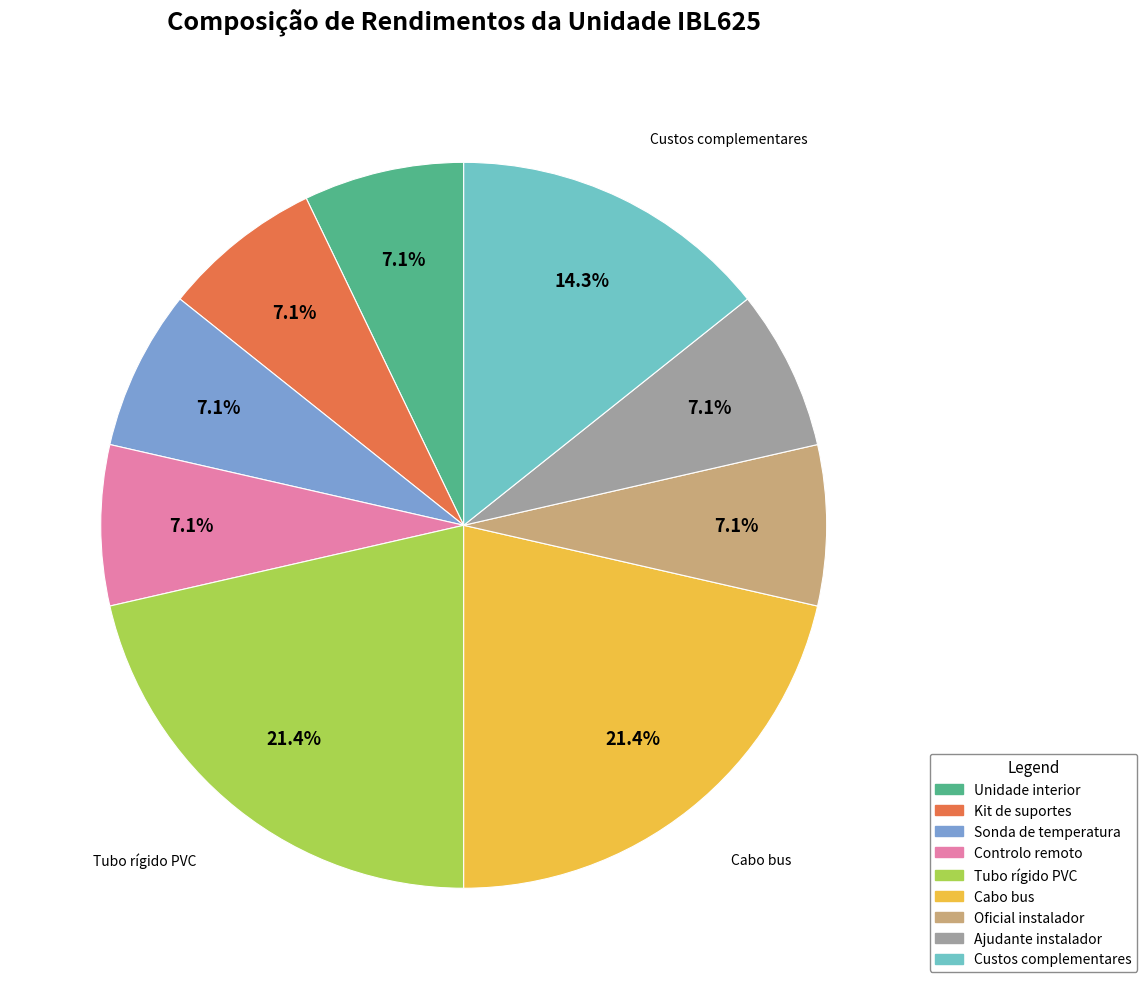

Is Ajudante instalador the majority of the pie?

No